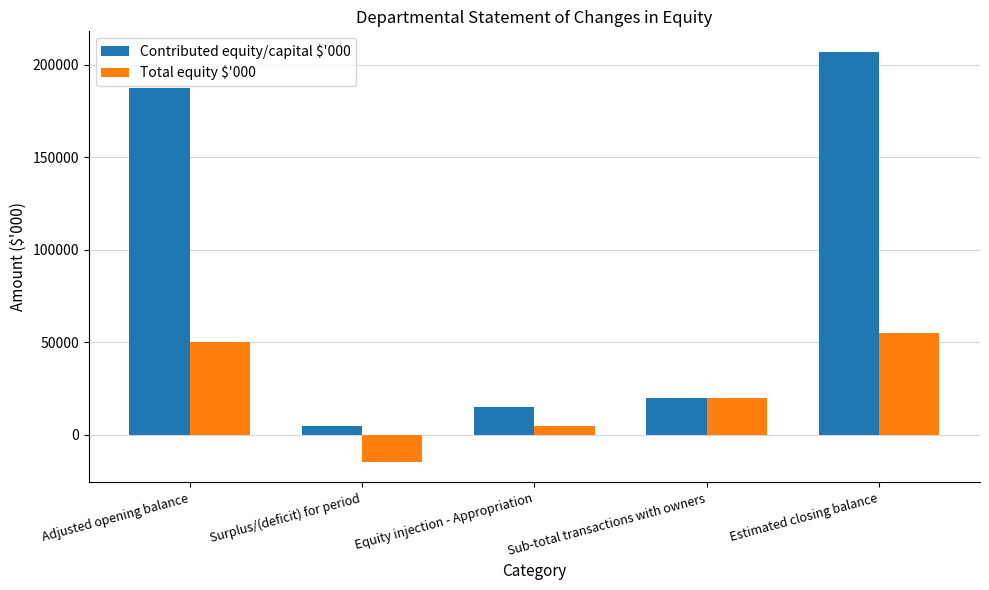

What is the difference between the second highest and minimum values in the Contributed equity/capital $'000 series?

183008